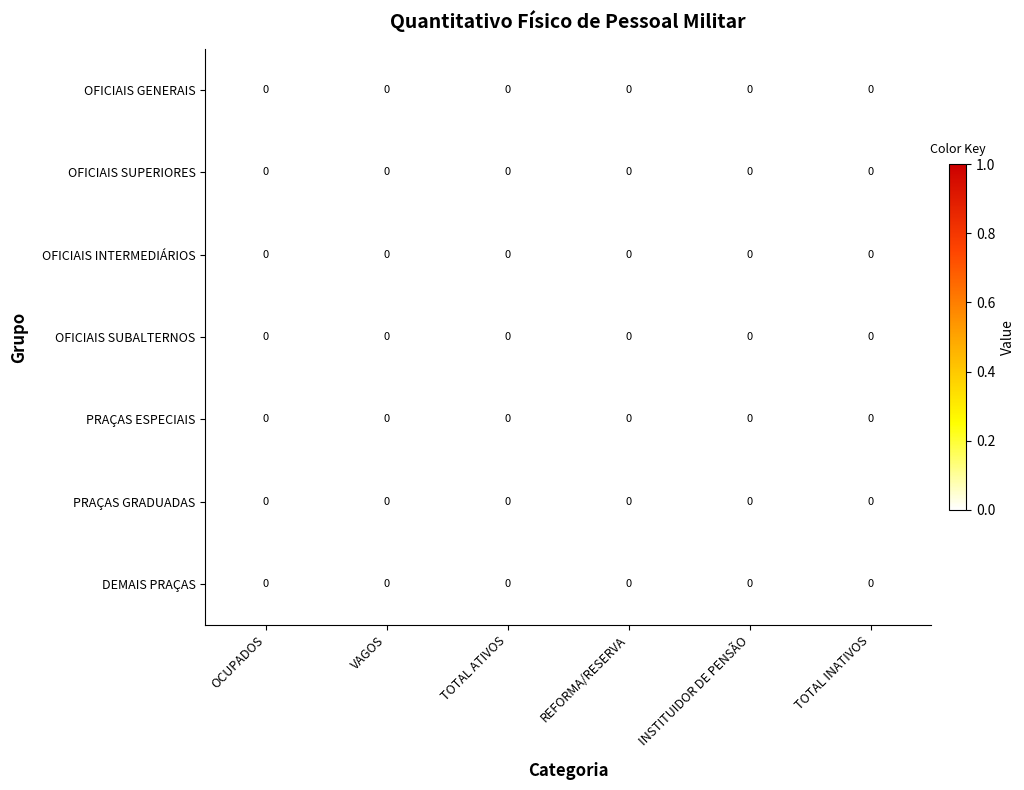

Where is OFICIAIS GENERAIS nearest to the value 0?

TOTAL INATIVOS